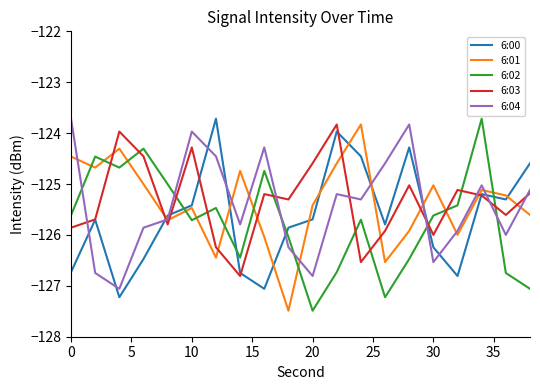

Reading left to right, extract all data points from this chart.

6:00: -126.7	-125.7	-127.2	-126.5	-125.6	-125.4	-123.7	-126.7	-127.1	-125.9	-125.7	-124.0	-124.5	-125.8	-124.3	-126.2	-126.8	-125.2	-125.3	-124.6
6:01: -124.5	-124.7	-124.3	-125.0	-125.7	-125.5	-126.4	-124.7	-126.0	-127.5	-125.4	-124.6	-123.8	-126.5	-125.9	-125.0	-126.0	-125.1	-125.2	-125.6
6:02: -125.6	-124.5	-124.7	-124.3	-125.0	-125.7	-125.5	-126.4	-124.7	-126.0	-127.5	-126.7	-125.7	-127.2	-126.5	-125.6	-125.4	-123.7	-126.7	-127.1
6:03: -125.9	-125.7	-124.0	-124.5	-125.8	-124.3	-126.2	-126.8	-125.2	-125.3	-124.6	-123.8	-126.5	-125.9	-125.0	-126.0	-125.1	-125.2	-125.6	-125.2
6:04: -123.7	-126.7	-127.1	-125.9	-125.7	-124.0	-124.5	-125.8	-124.3	-126.2	-126.8	-125.2	-125.3	-124.6	-123.8	-126.5	-125.9	-125.0	-126.0	-125.1